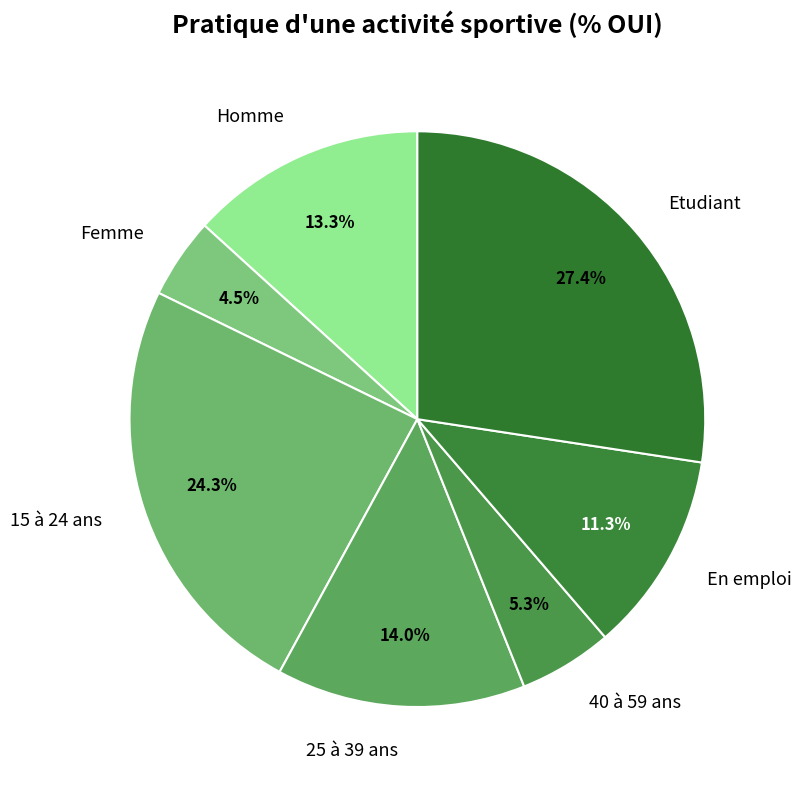

Is 40 à 59 ans the majority of the pie?

No